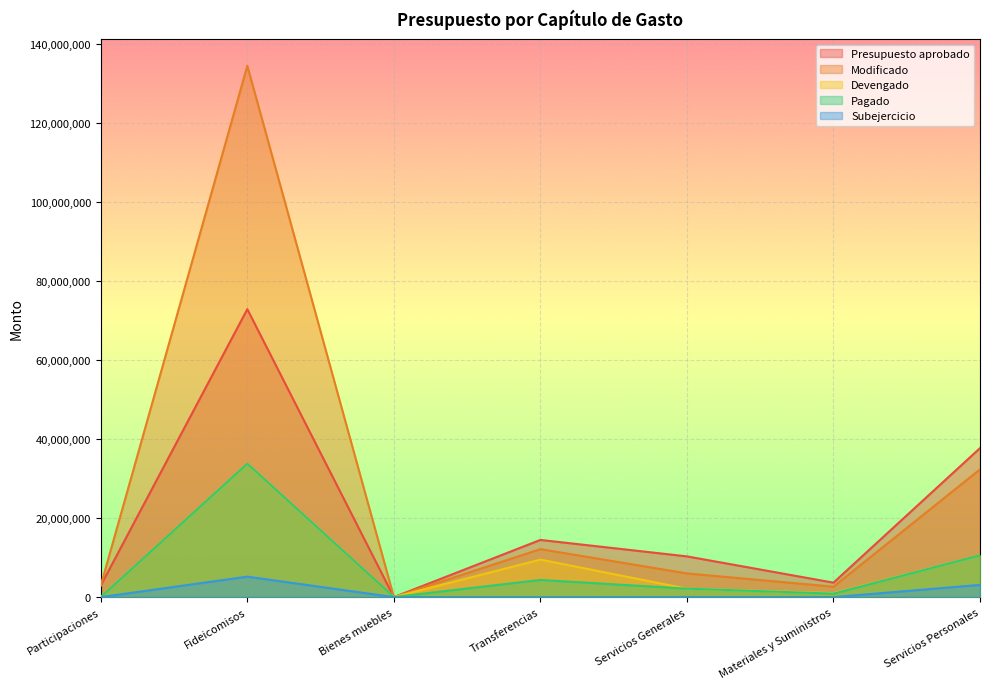

True or false: Subejercicio and Presupuesto aprobado intersect in this chart.

True